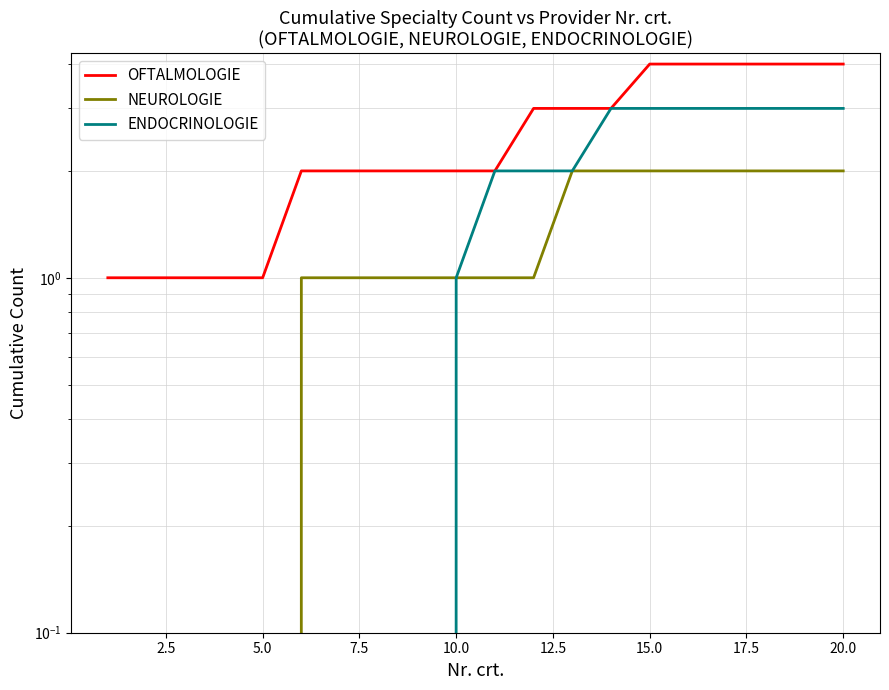

True or false: NEUROLOGIE has a value of 0 at 2.5.

True